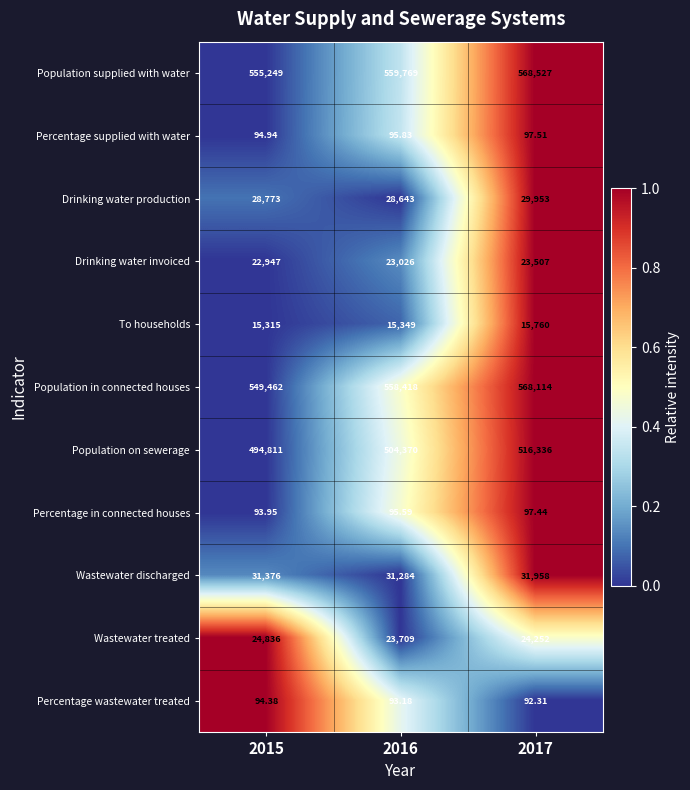

Which series has the largest range (max minus min)?

Population on sewerage